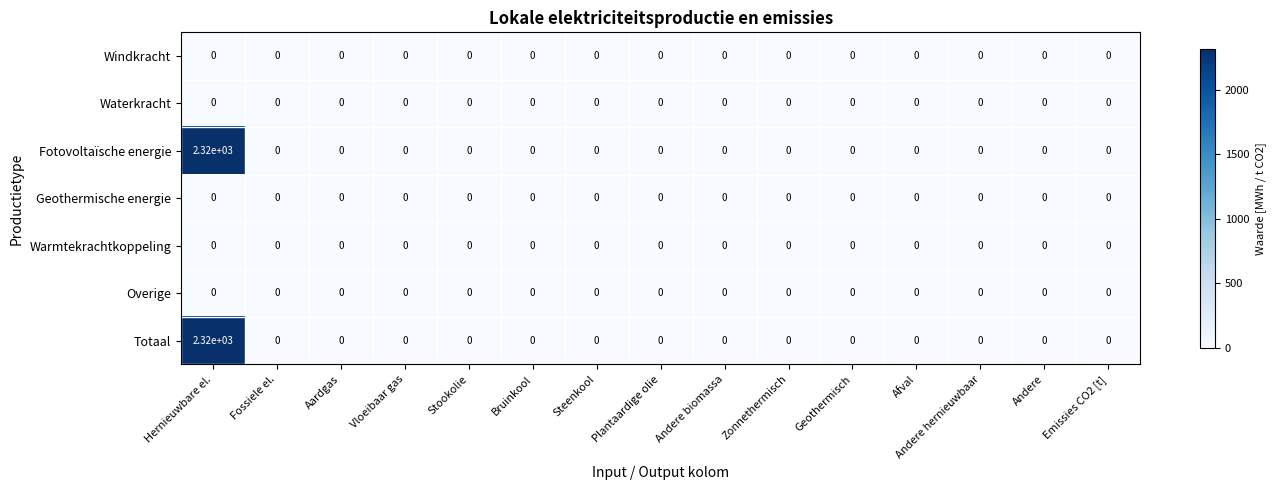

The Totaal series shows 908 at Hernieuwbare el.. True or false?

False